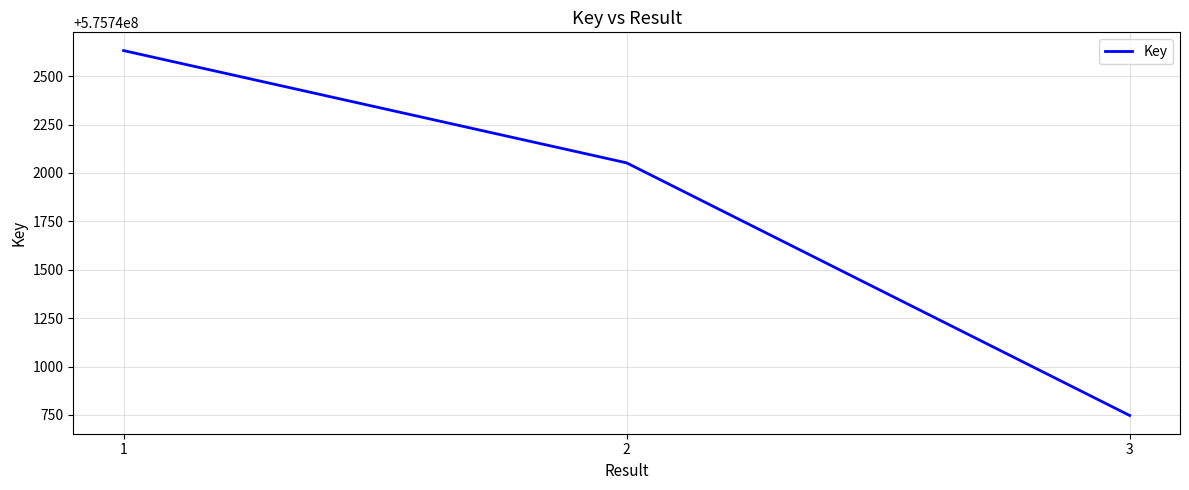

The value at 1 is 994541721. True or false?

False